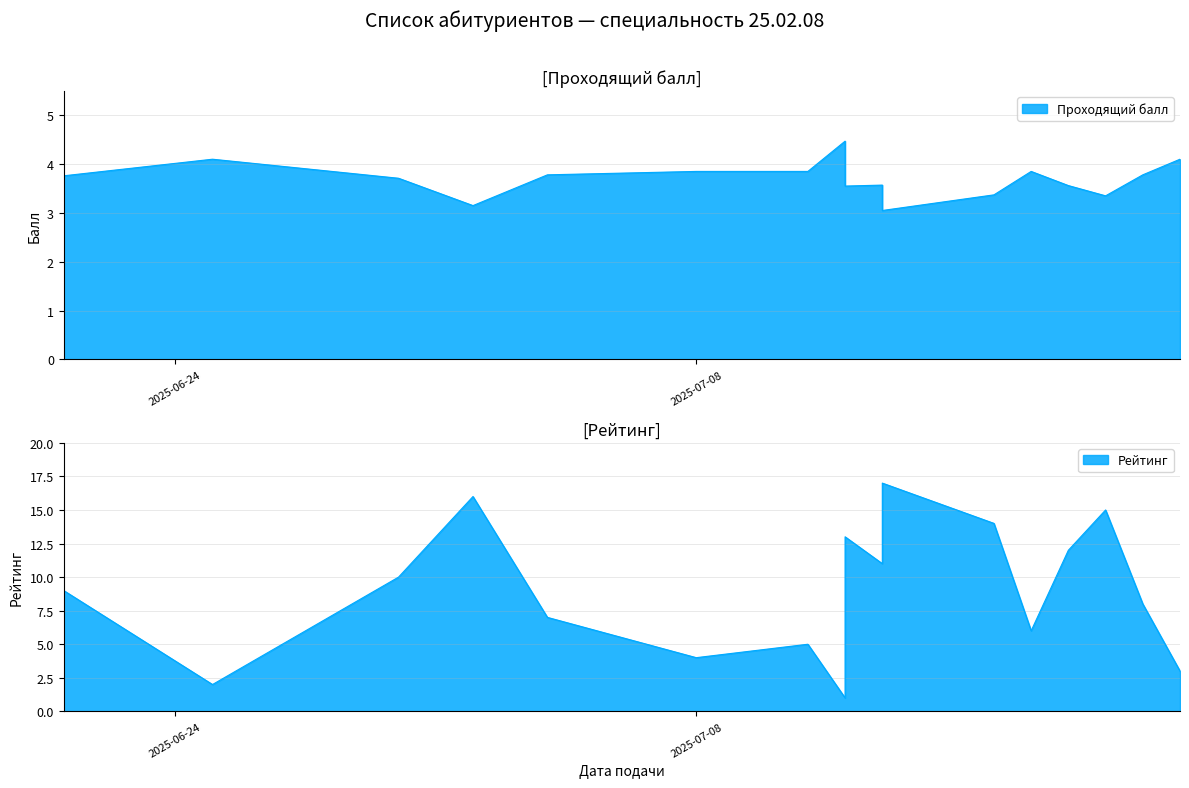

What is the sum of all Рейтинг values?

153.0